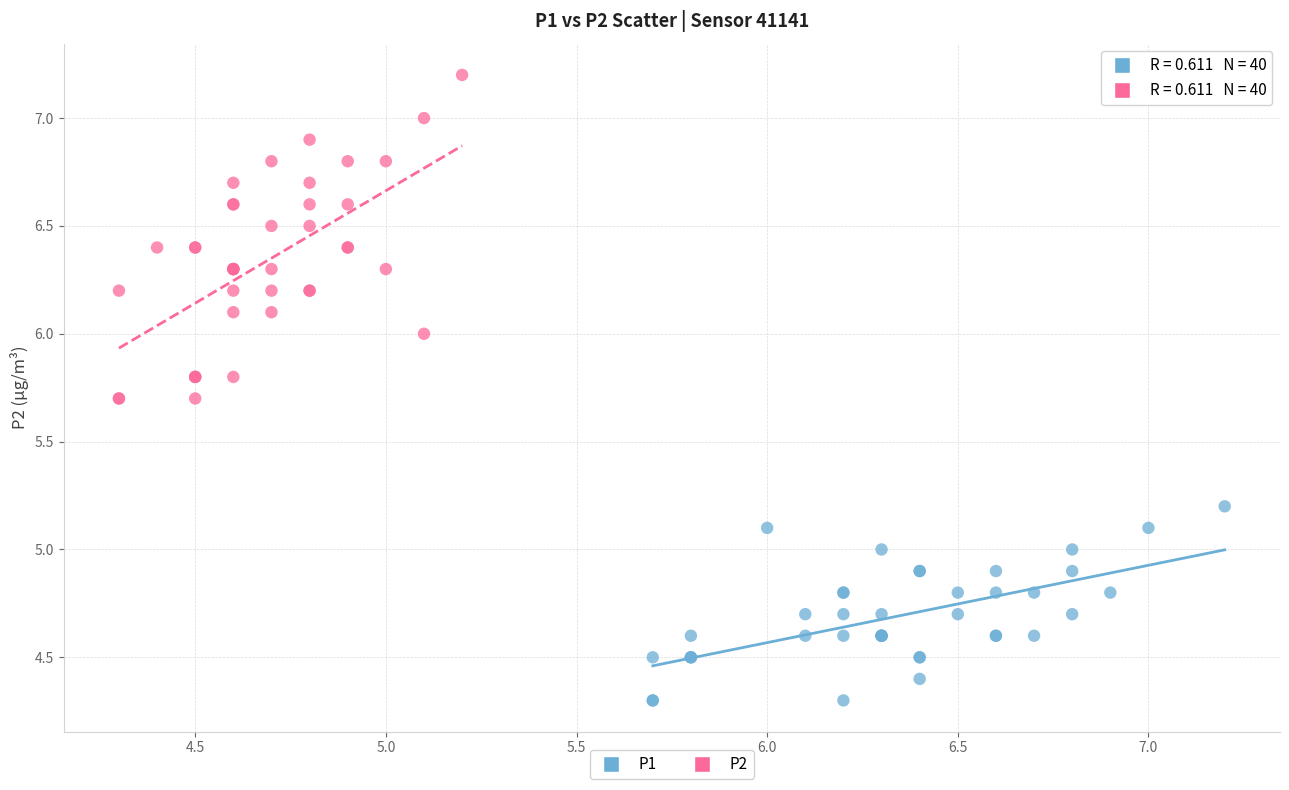

What are all the series names shown in the legend?

P1, P2